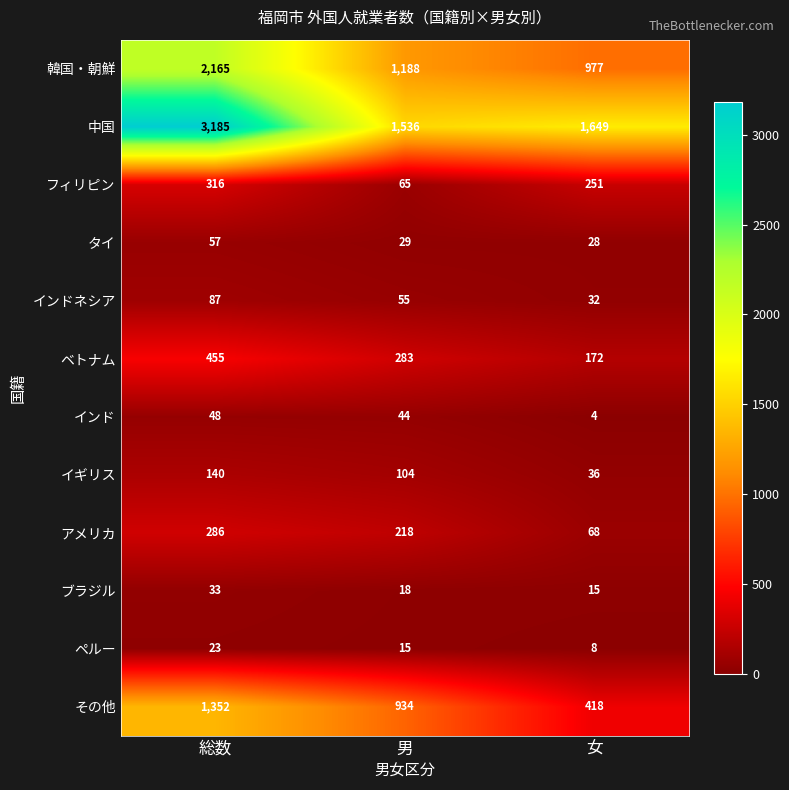

What value does the イギリス series have at 総数?

140